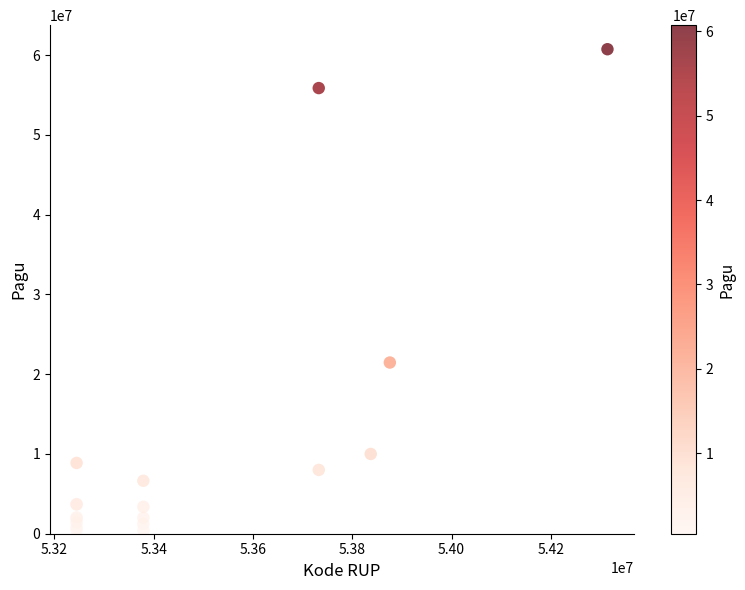

What Y value in the scatter plot is closest to 30591650?

21465600